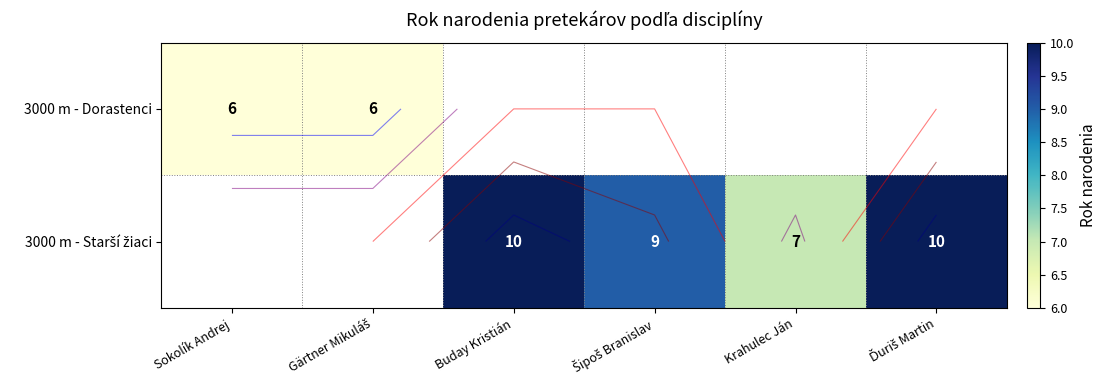

List the labels in order of 3000 m - Starší žiaci value, smallest first.

Krahulec Ján, Šipoš Branislav, Sokolík Andrej, Gärtner Mikuláš, Buday Kristián, Ďuriš Martin